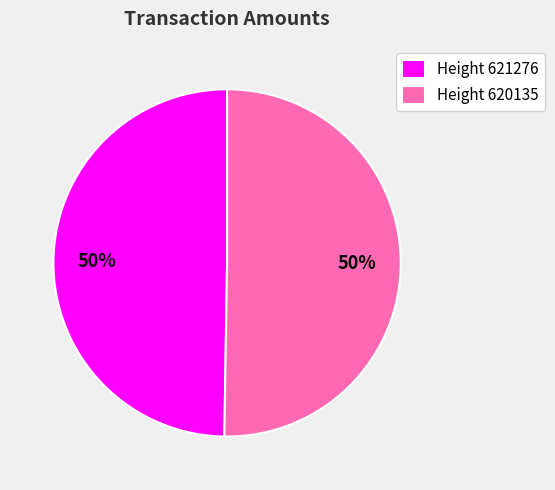

Is it true that Height 621276 is 55% of the pie?

False